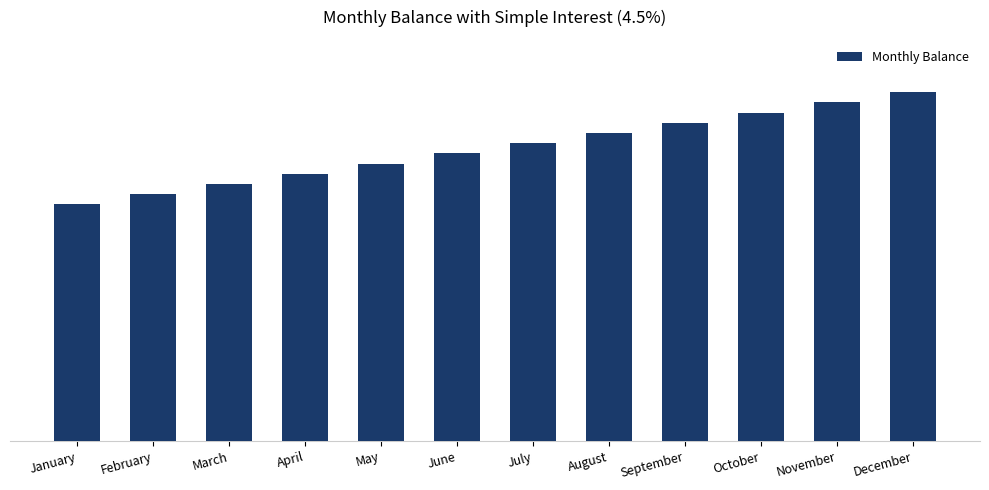

Are the bars horizontal?

No